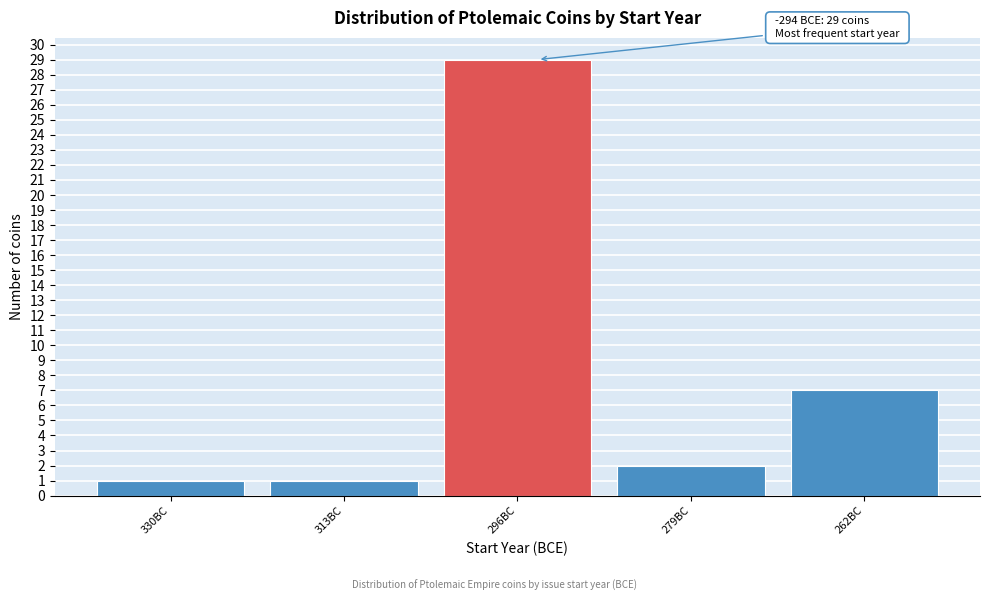

Reading left to right, transcribe all the data shown in this chart.

330BC=1	313BC=1	296BC=29	279BC=2	262BC=7